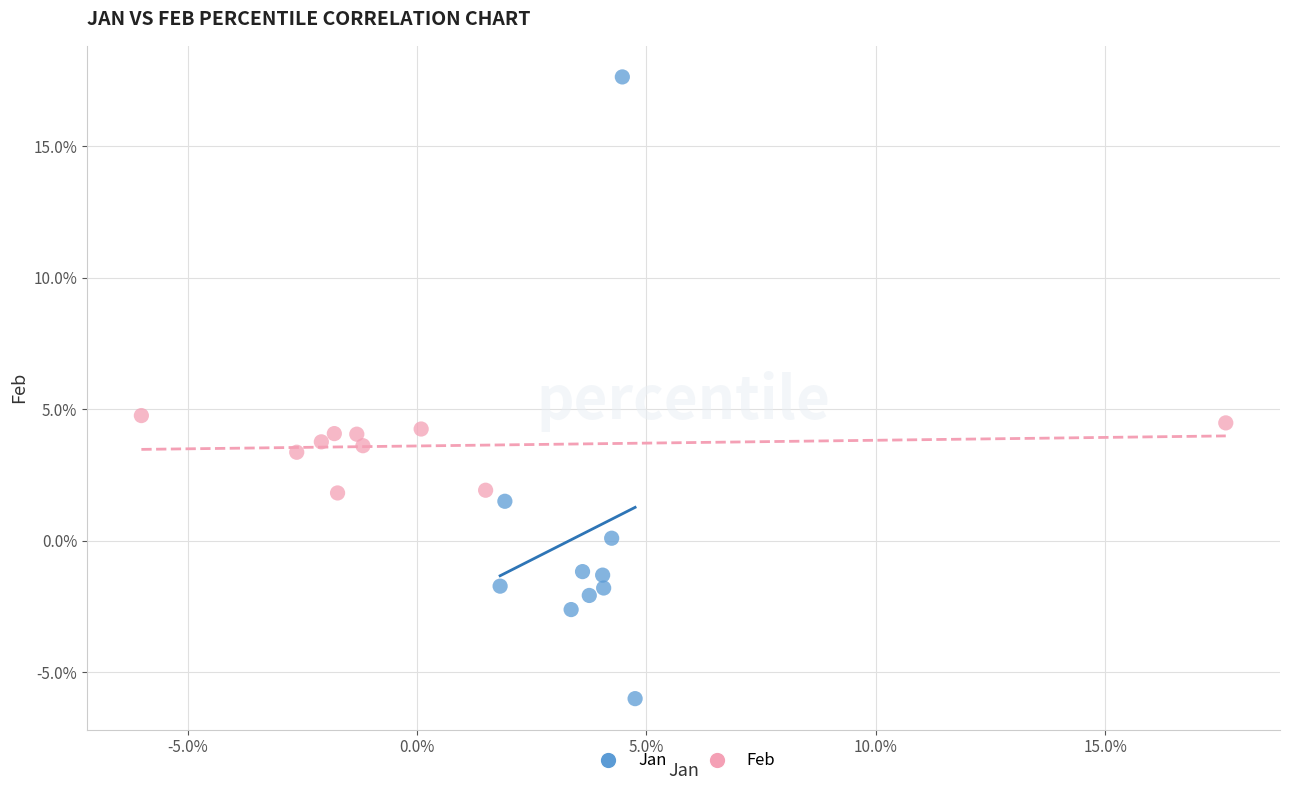

Which series has the widest spread of Y values?

Jan